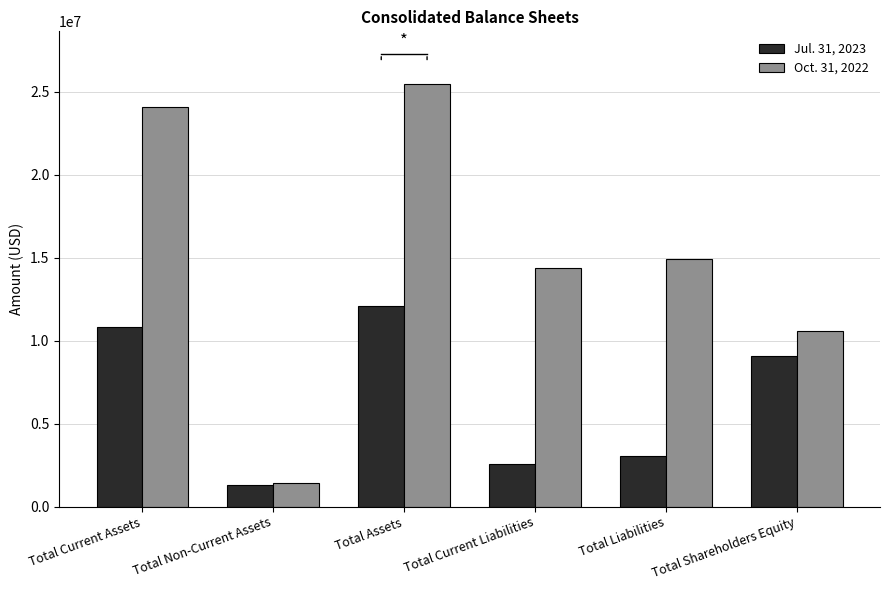

At which category does the chart reach its peak across all series?

Total Assets